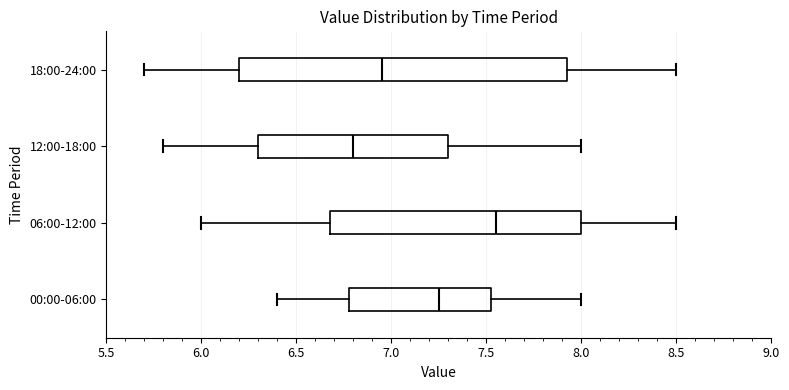

Reading bottom to top, transcribe this box plot: for each box, give where its median line is, the range the box spans, and where its two whiskers end, as read against the x-axis. The values are not printed on the chart, so give them approximately, as read against the axis.

00:00-06:00: median 7.25, box 6.80 to 7.55, whiskers 6.40 to 8.00
06:00-12:00: median 7.55, box 6.70 to 8.00, whiskers 6.00 to 8.50
12:00-18:00: median 6.80, box 6.30 to 7.30, whiskers 5.80 to 8.00
18:00-24:00: median 6.95, box 6.20 to 7.95, whiskers 5.70 to 8.50